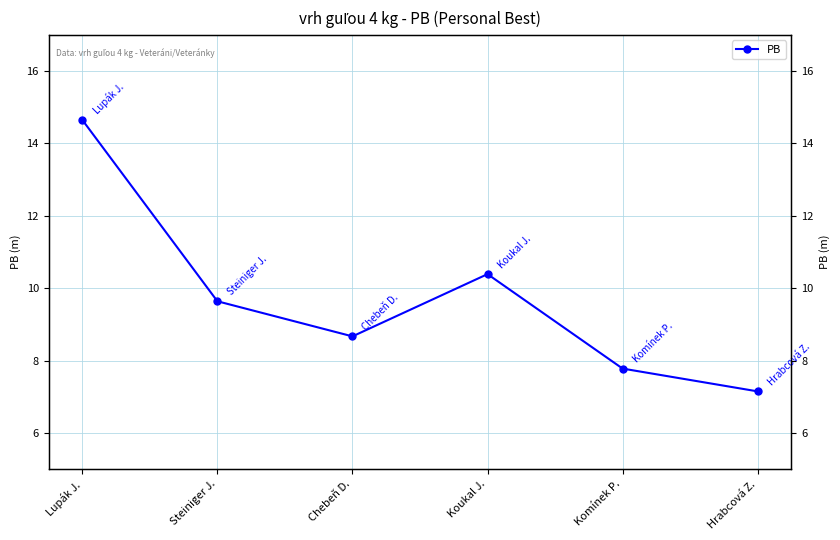

What position from the left is Chebeň D.?

3